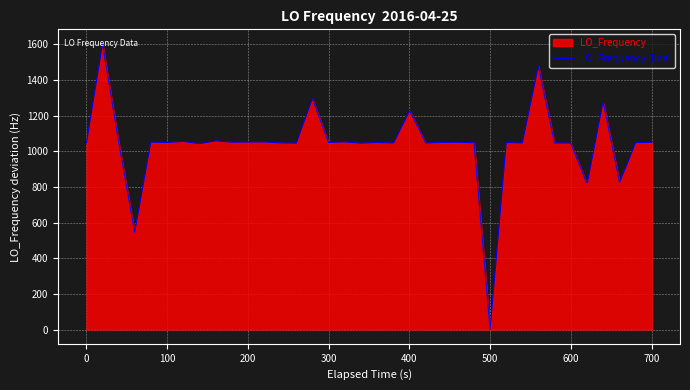

Reading right to left, what are all the values shown in this chart?

1049.9	1048.2	824.5	1268.1	1268.1	823.2	823.2	1046.1	1046.4	1477.5	1046.2	1048.6	0.0	1047.7	1050.1	1049.4	1046.2	1227.5	1046.6	1046.6	1048.9	1045.2	1052.2	1049.3	1295.7	1045.3	1046.8	1051.7	1051.6	1050.6	1058.3	1042.8	1042.8	1054.7	1049.1	1051.0	545.8	1053.8	1603.7	1046.7